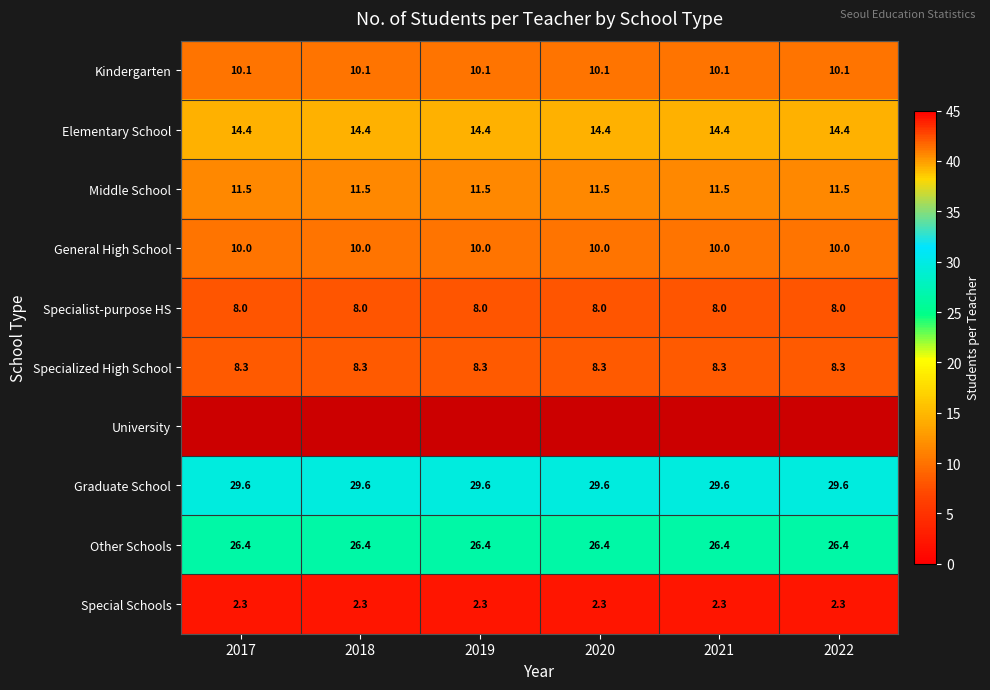

What is the lowest value of the Specialist-purpose HS series?

8.0